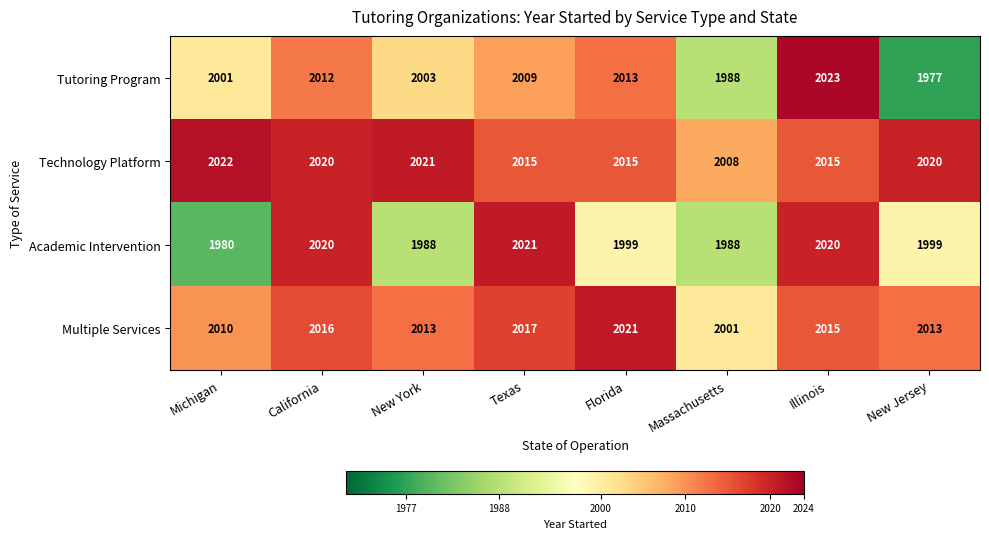

What is the total value across all series at Texas?

8062